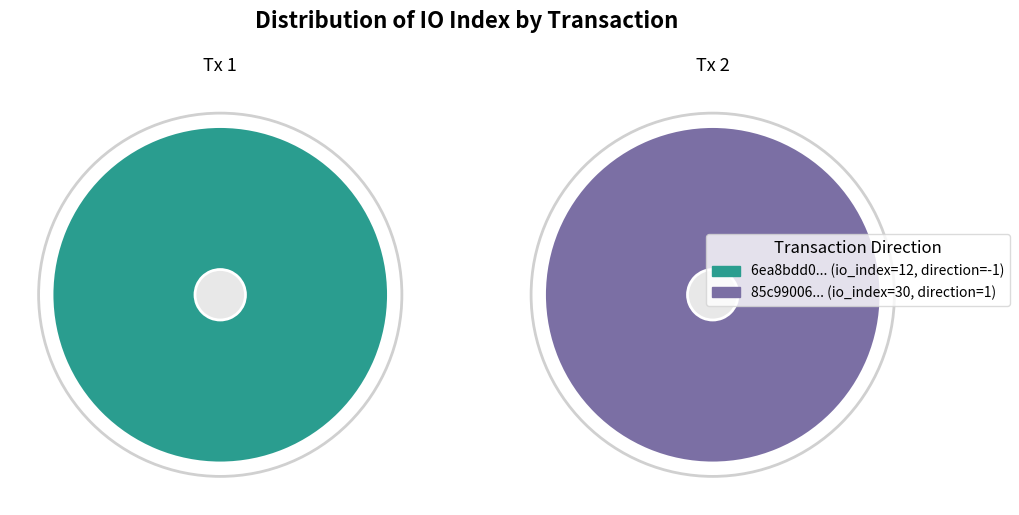

Does io_index account for over 50% of the chart?

Yes